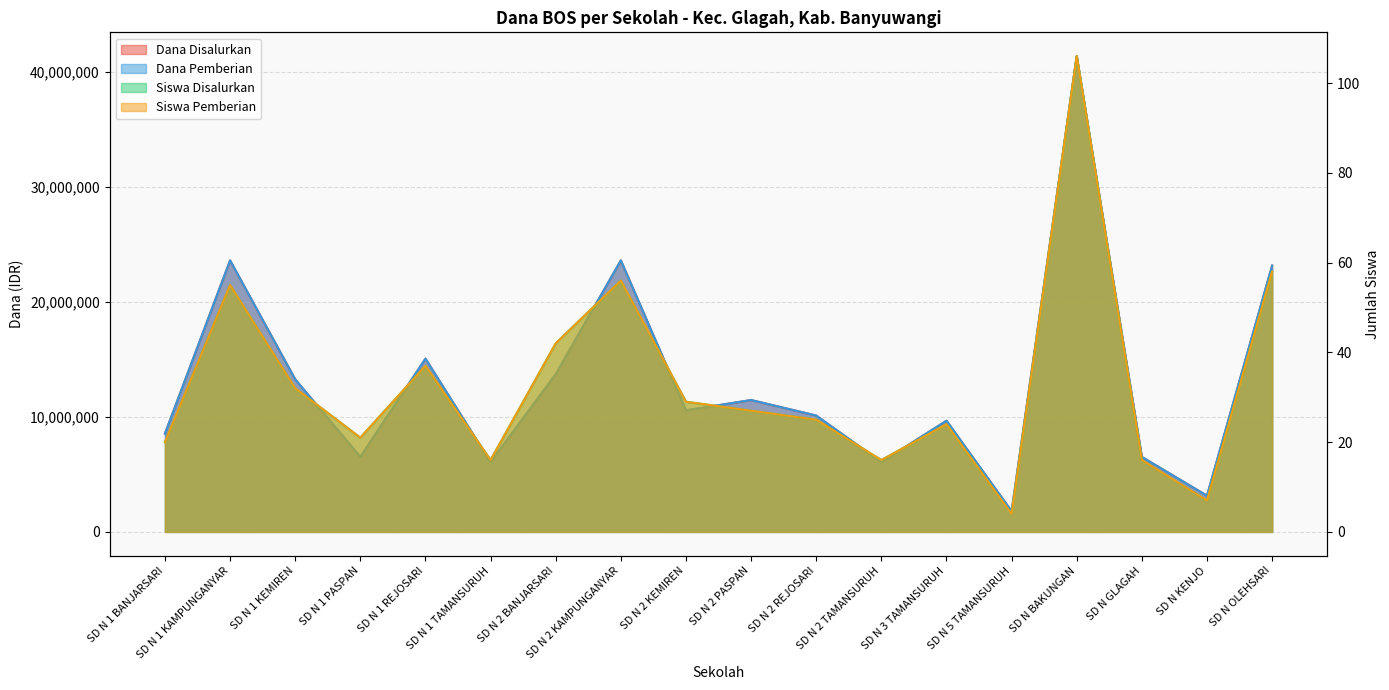

How many values in the Dana Pemberian series are below 10575000?

9